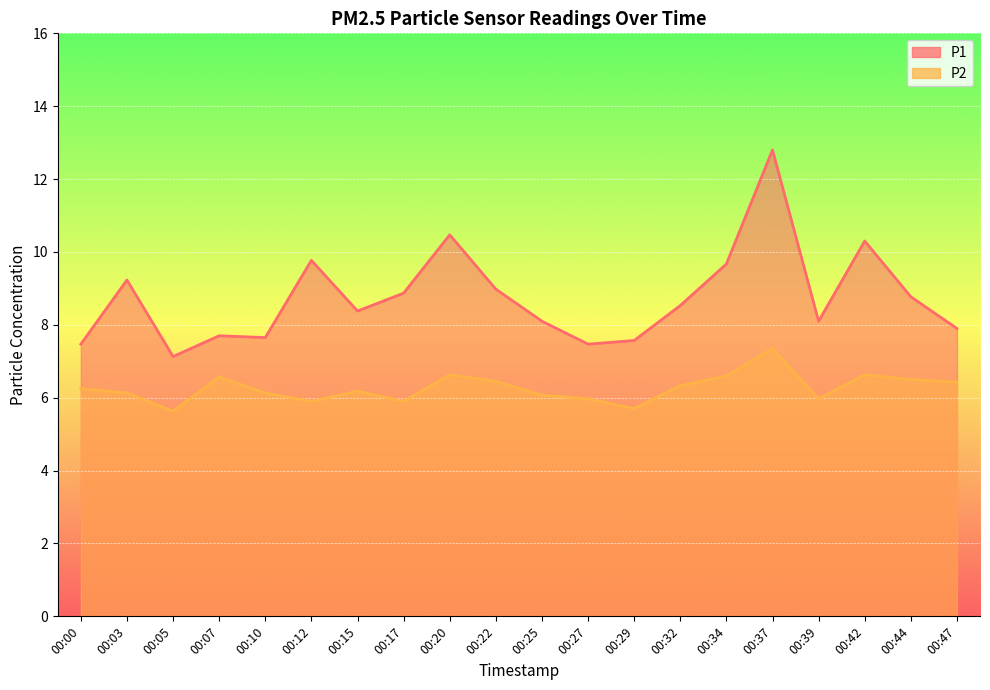

Which category has the highest value in the P2 series?

00:37